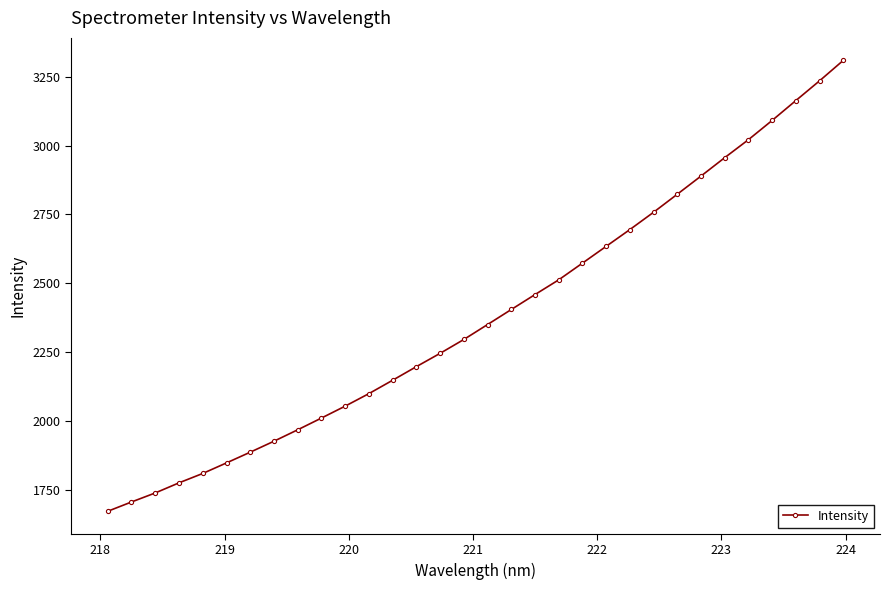

How many distinct data groups are displayed?

1